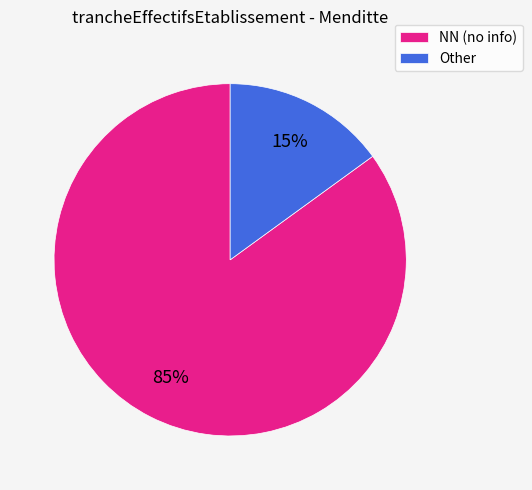

What percentage is the Other slice, to the nearest percent?

15%